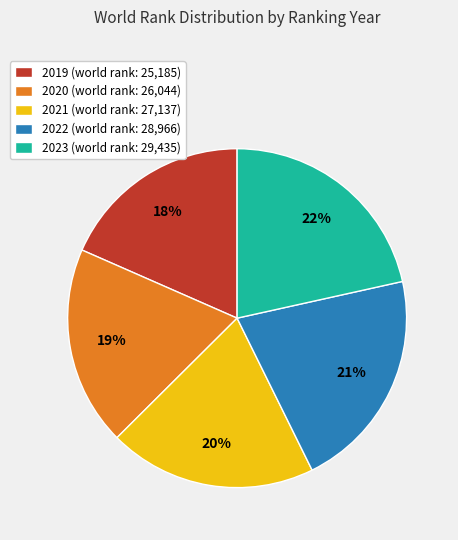

Does 2020 account for over 50% of the chart?

No